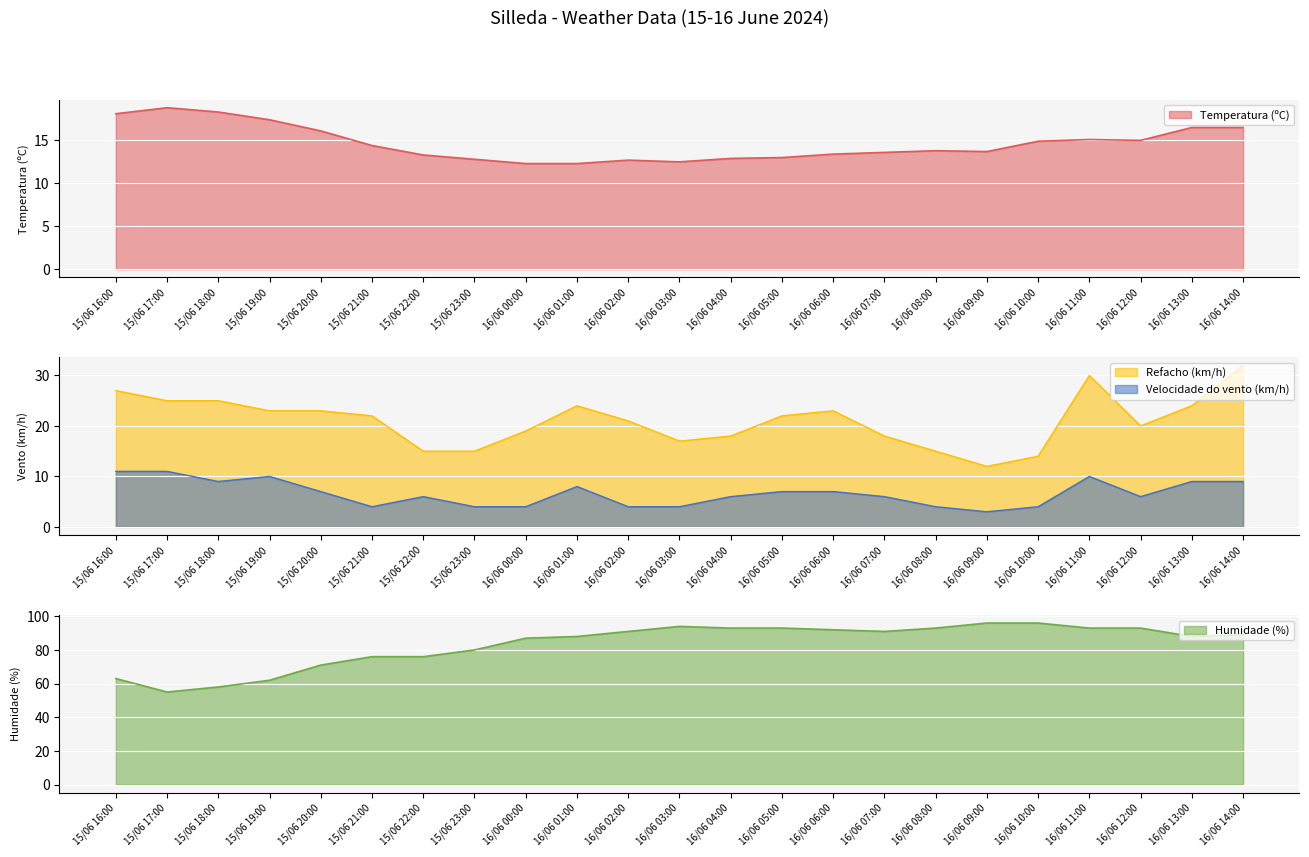

Which series has the widest spread of values?

Humidade (%)